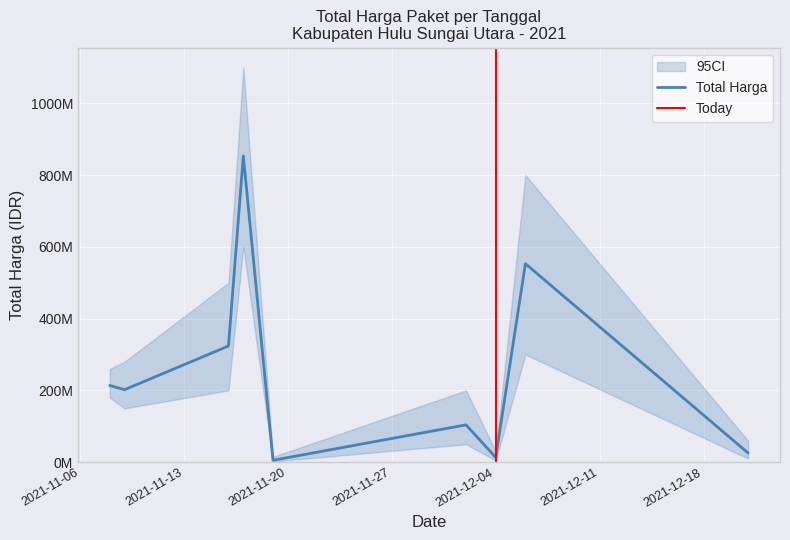

What is the change in value from 2021-11-08 to 2021-11-17?

+639575000